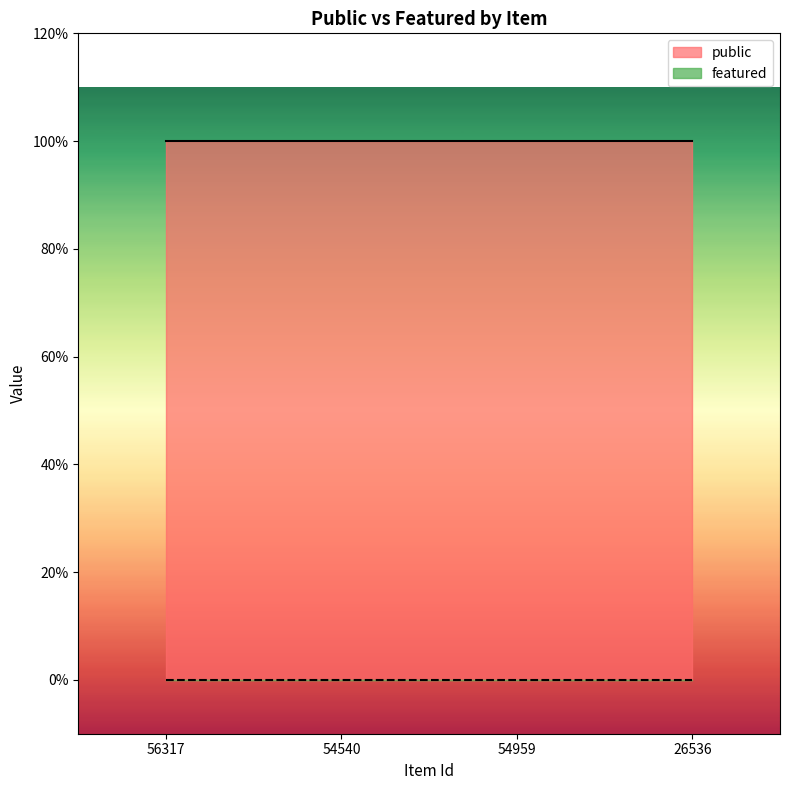

How many distinct data groups are displayed?

2